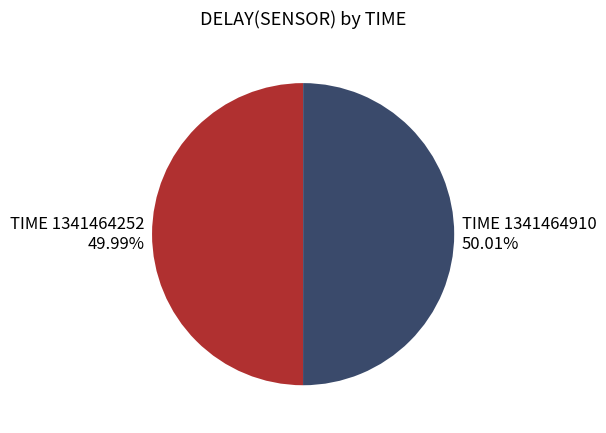

Is there a majority slice in this chart?

Yes